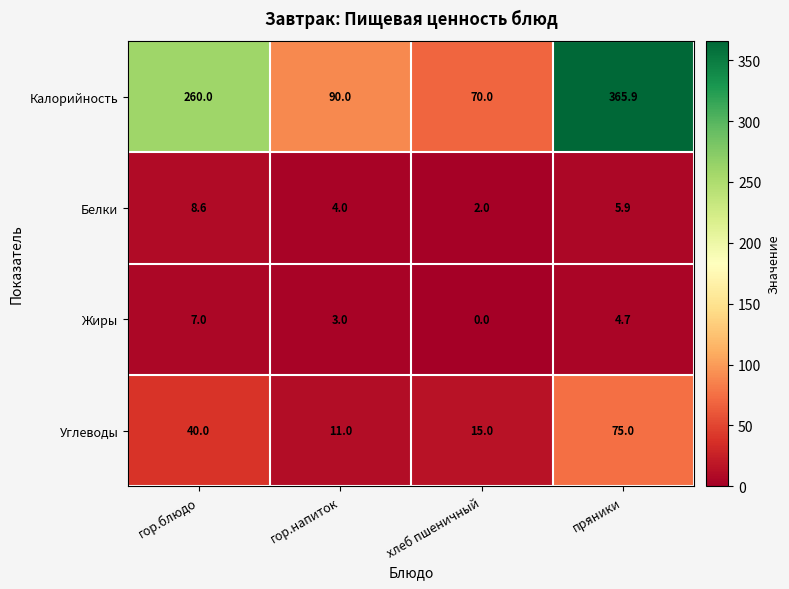

The value of Жиры at хлеб пшеничный is -2.6. True or false?

False